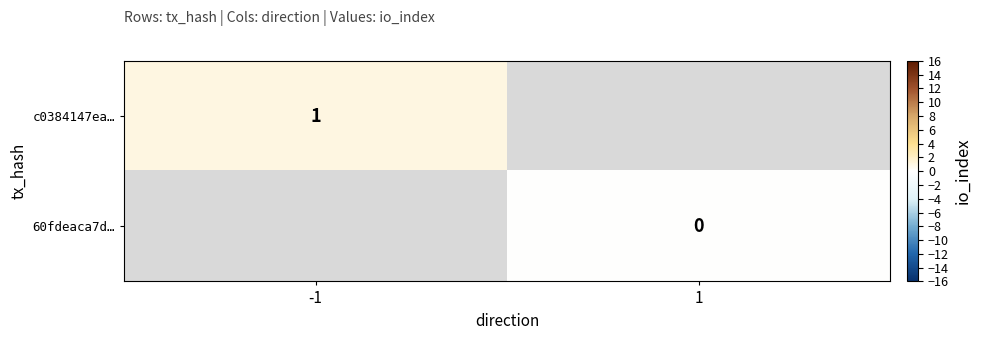

The value of c0384147ea… at -1 is 1. True or false?

True